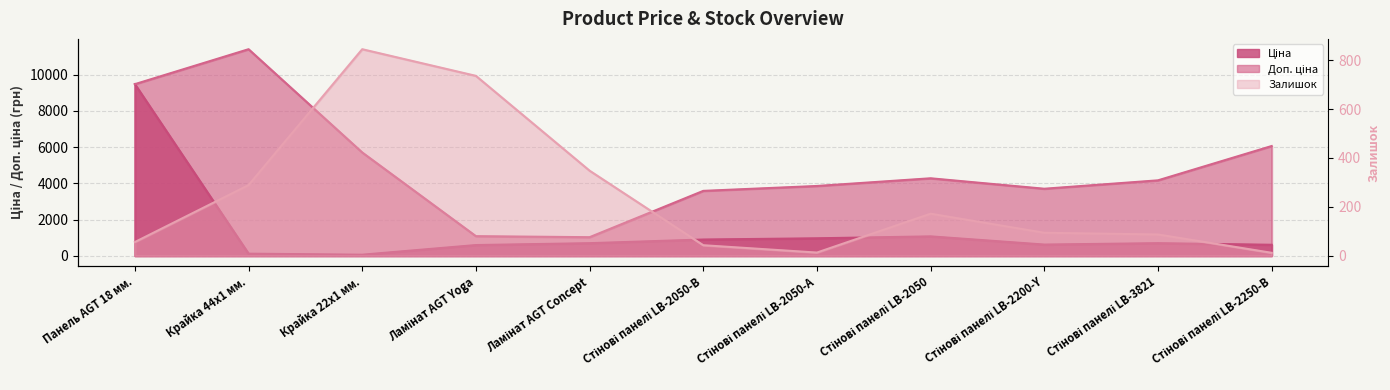

Where does the Ціна series first go above 693?

Панель AGT 18 мм.